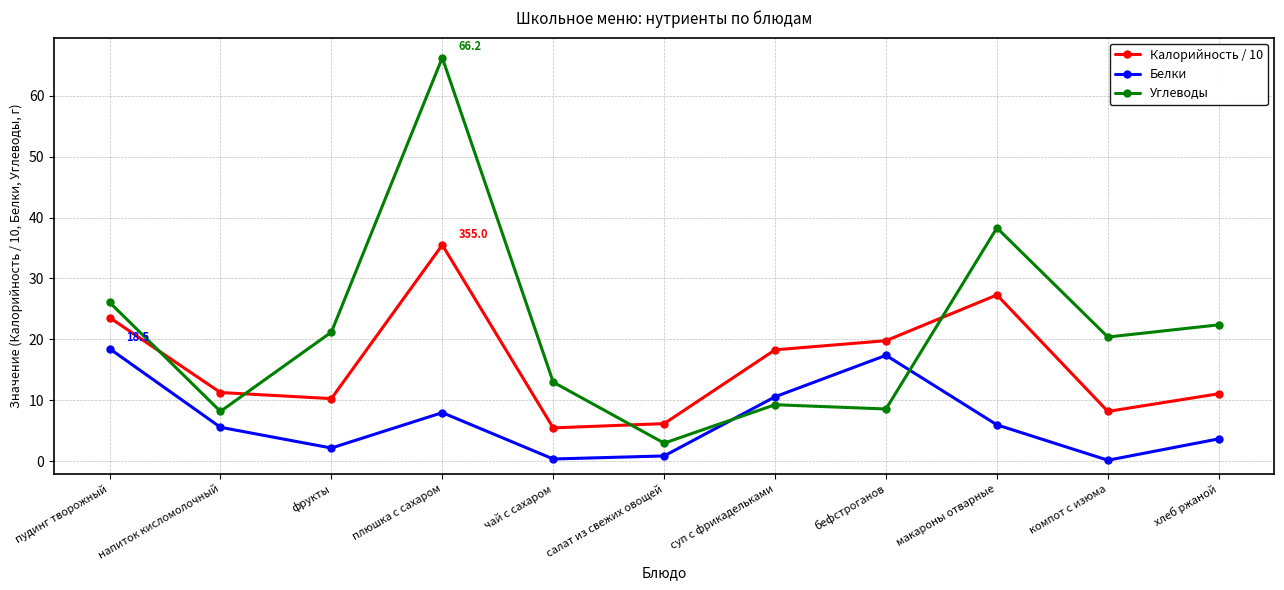

What is the value of the Белки point at the 9th from the left?

6.0